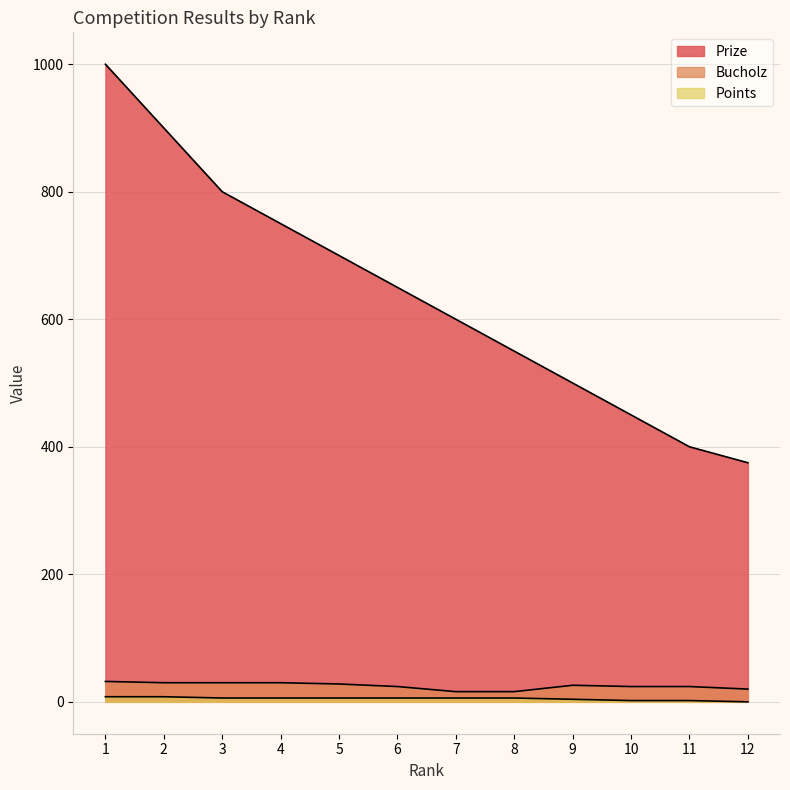

Does the chart display data point markers on the line(s)?

No